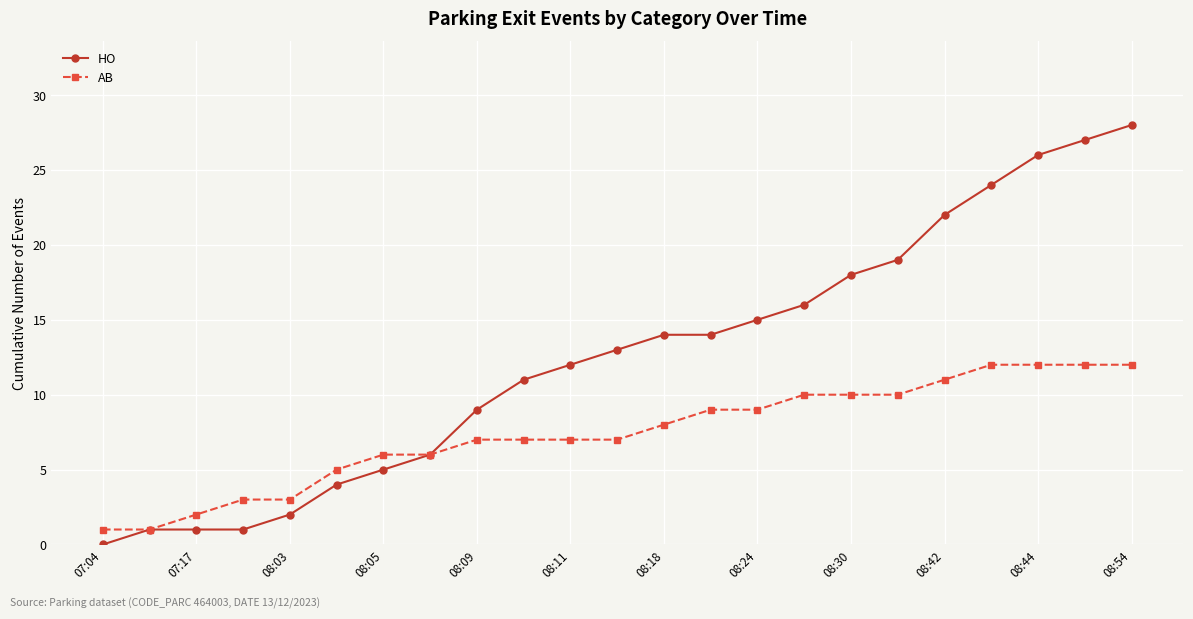

Does the chart have visible grid lines?

Yes